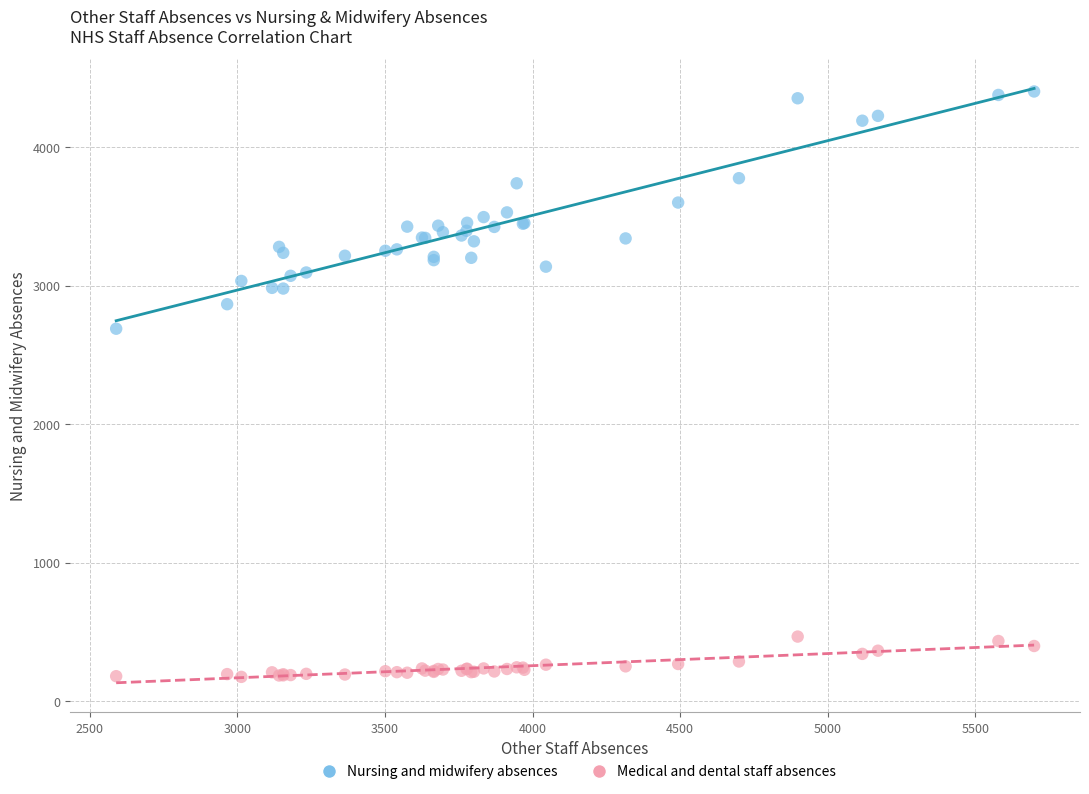

Across all series, what Y value is closest to 2289?

2690